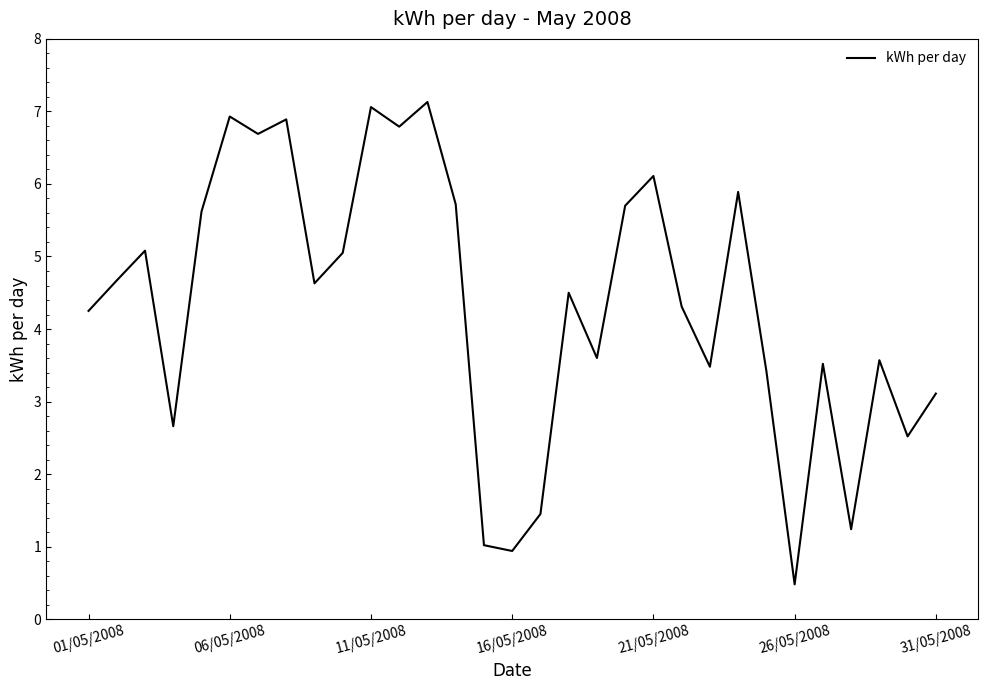

What is the minimum value shown in the chart?

0.5